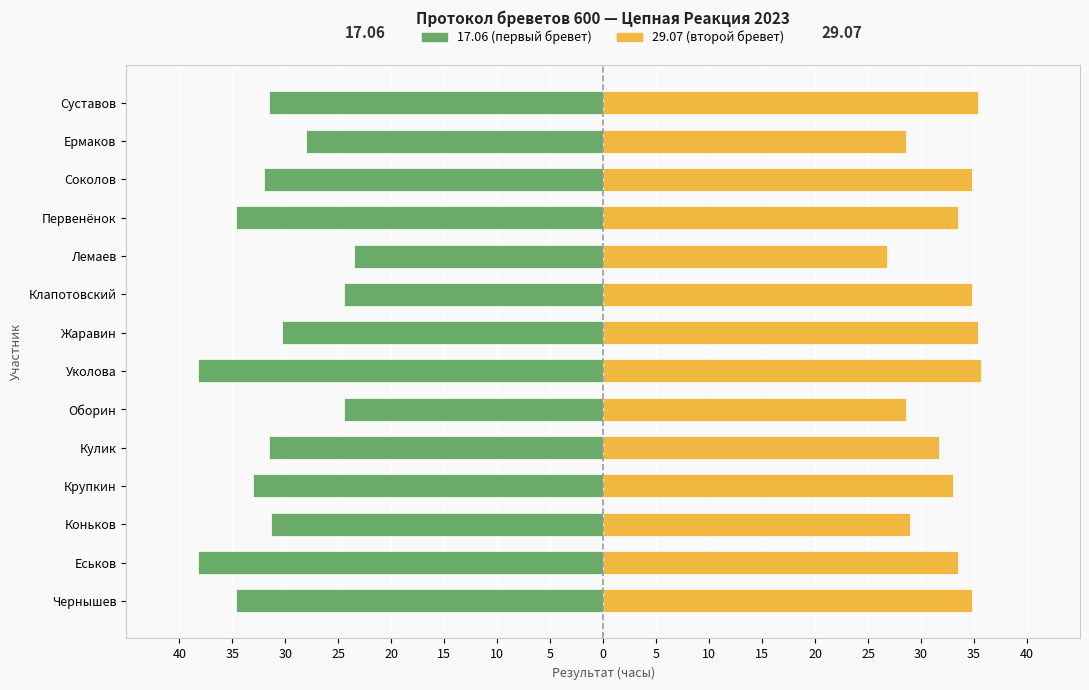

How many categories are shown in the chart?

14